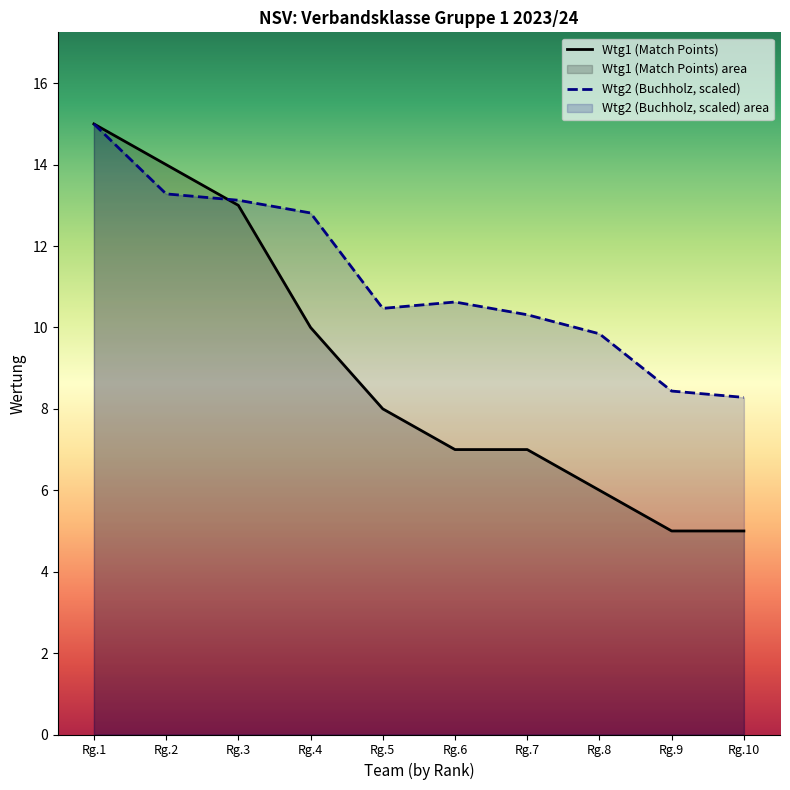

What is the difference between the Wtg1 (Match Points) values at Rg.3 and Rg.10?

8.0